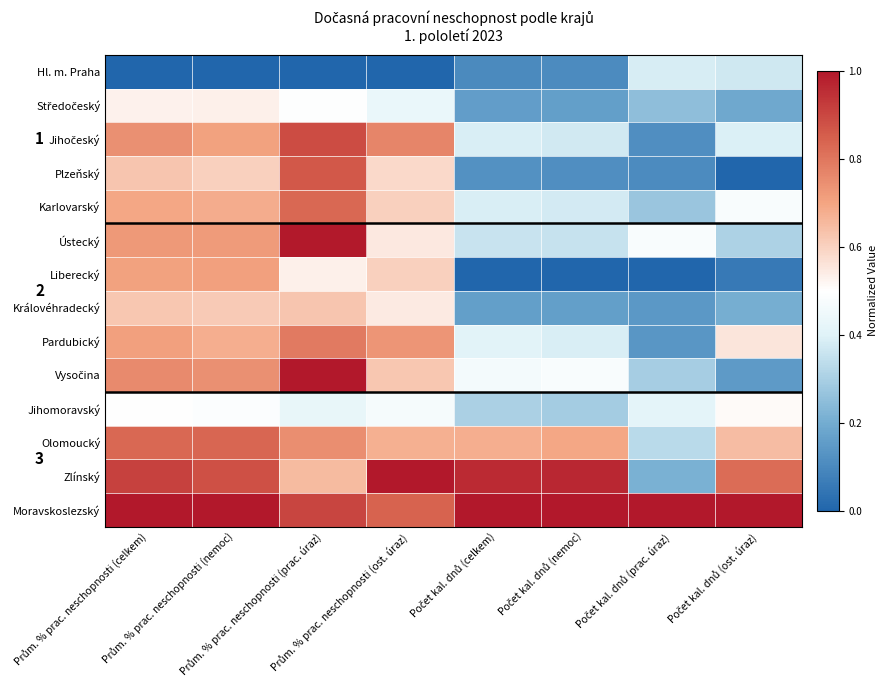

The value of Liberecký at Počet kal. dnů (ost. úraz) is 0.1. True or false?

False